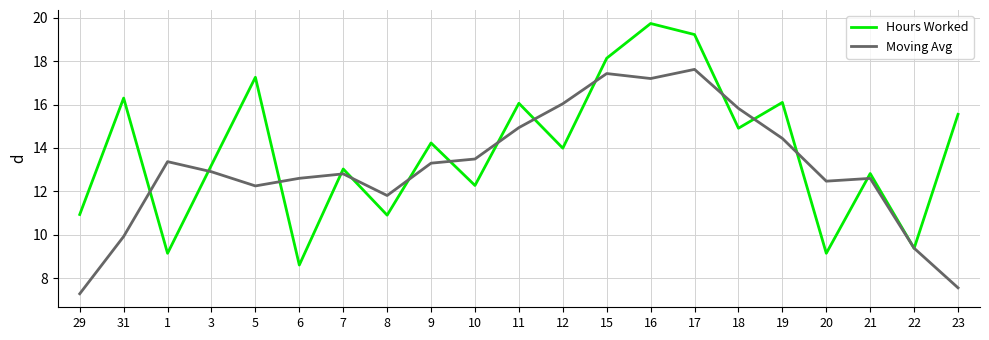

What is the average value of the Hours Worked series?

13.9